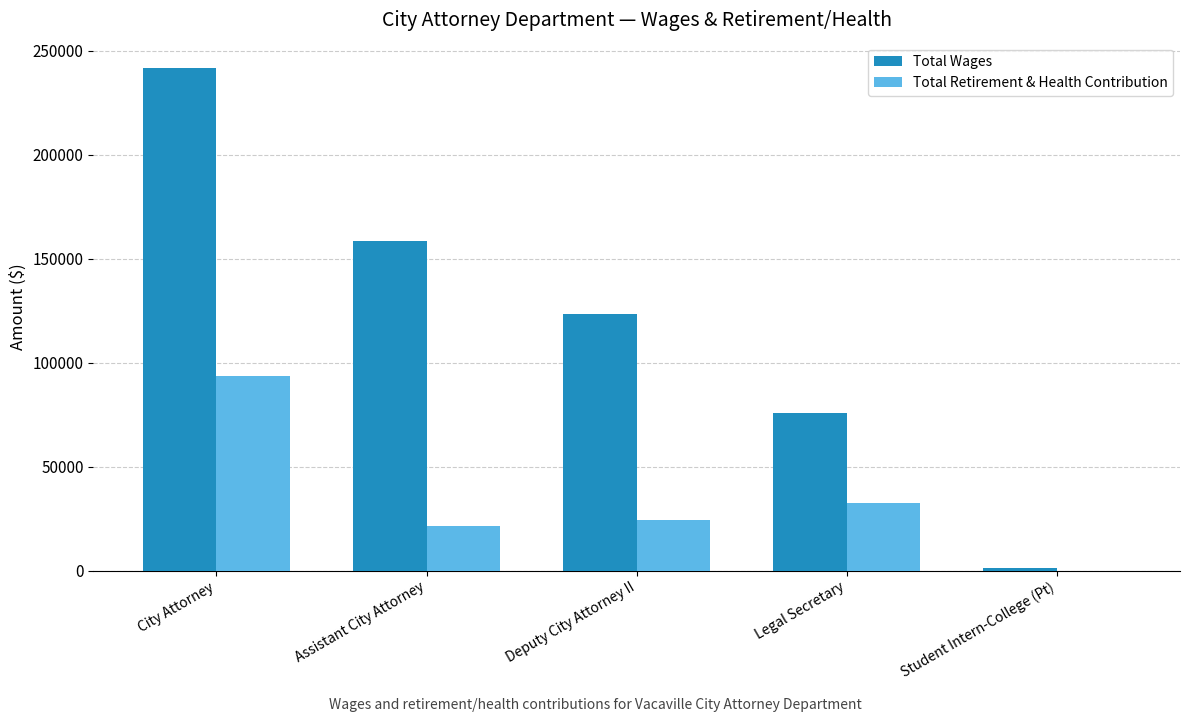

What is the average value of the Total Retirement & Health Contribution series?

34234